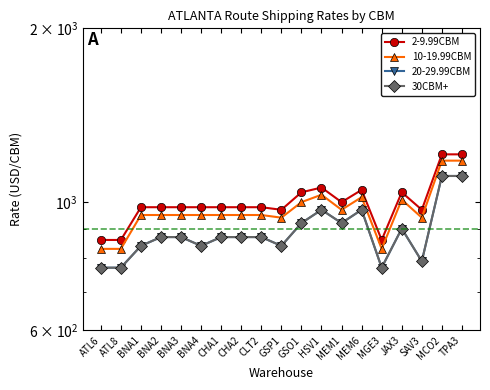

How many data points in 20-29.99CBM are above 870?

7